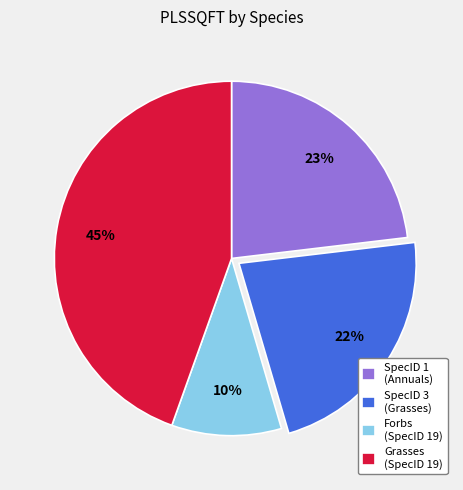

Rank the categories by value from lowest to highest.

Forbs (SpecID 19), SpecID 3 (Grasses), SpecID 1 (Annuals), Grasses (SpecID 19)